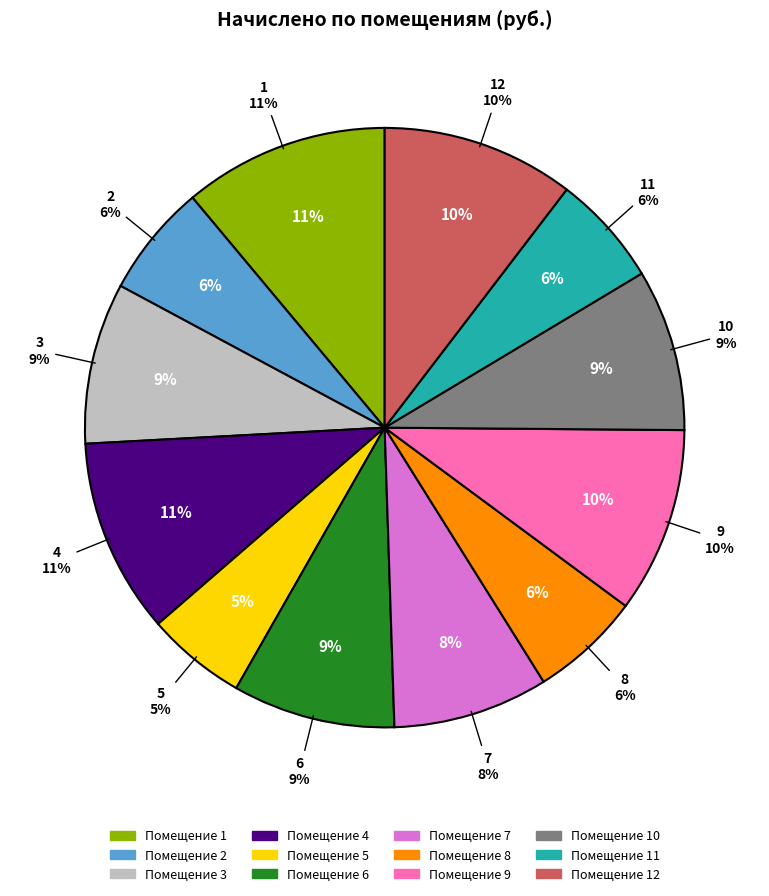

How much of the chart is everything except 11?

94.0%